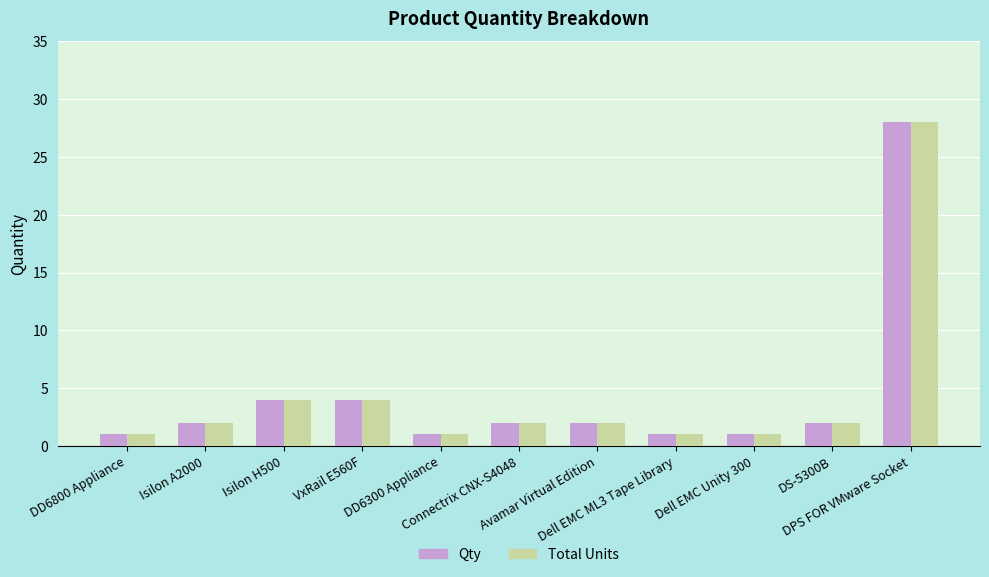

What is the difference between the maximum and minimum values in the Qty series?

27